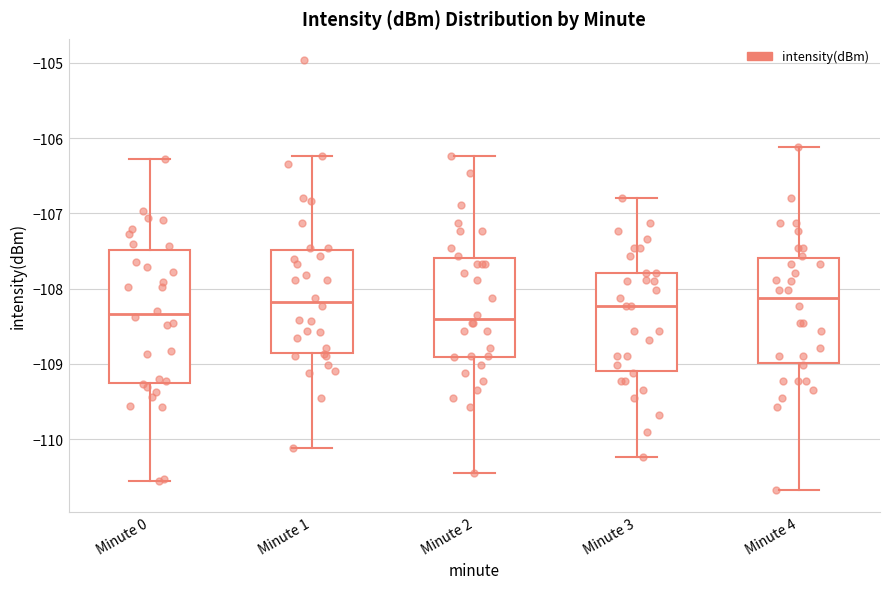

Reading left to right, read every box against the y-axis: the position of its median line, the range the box covers, and the ends of its whiskers. The values are not printed on the chart, so give them approximately, as read against the axis.

Minute 0: median -108.3, box -109.3 to -107.5, whiskers -110.6 to -106.3
Minute 1: median -108.2, box -108.9 to -107.5, whiskers -110.1 to -106.2
Minute 2: median -108.4, box -108.9 to -107.6, whiskers -110.5 to -106.2
Minute 3: median -108.2, box -109.1 to -107.8, whiskers -110.2 to -106.8
Minute 4: median -108.1, box -109.0 to -107.6, whiskers -110.7 to -106.1